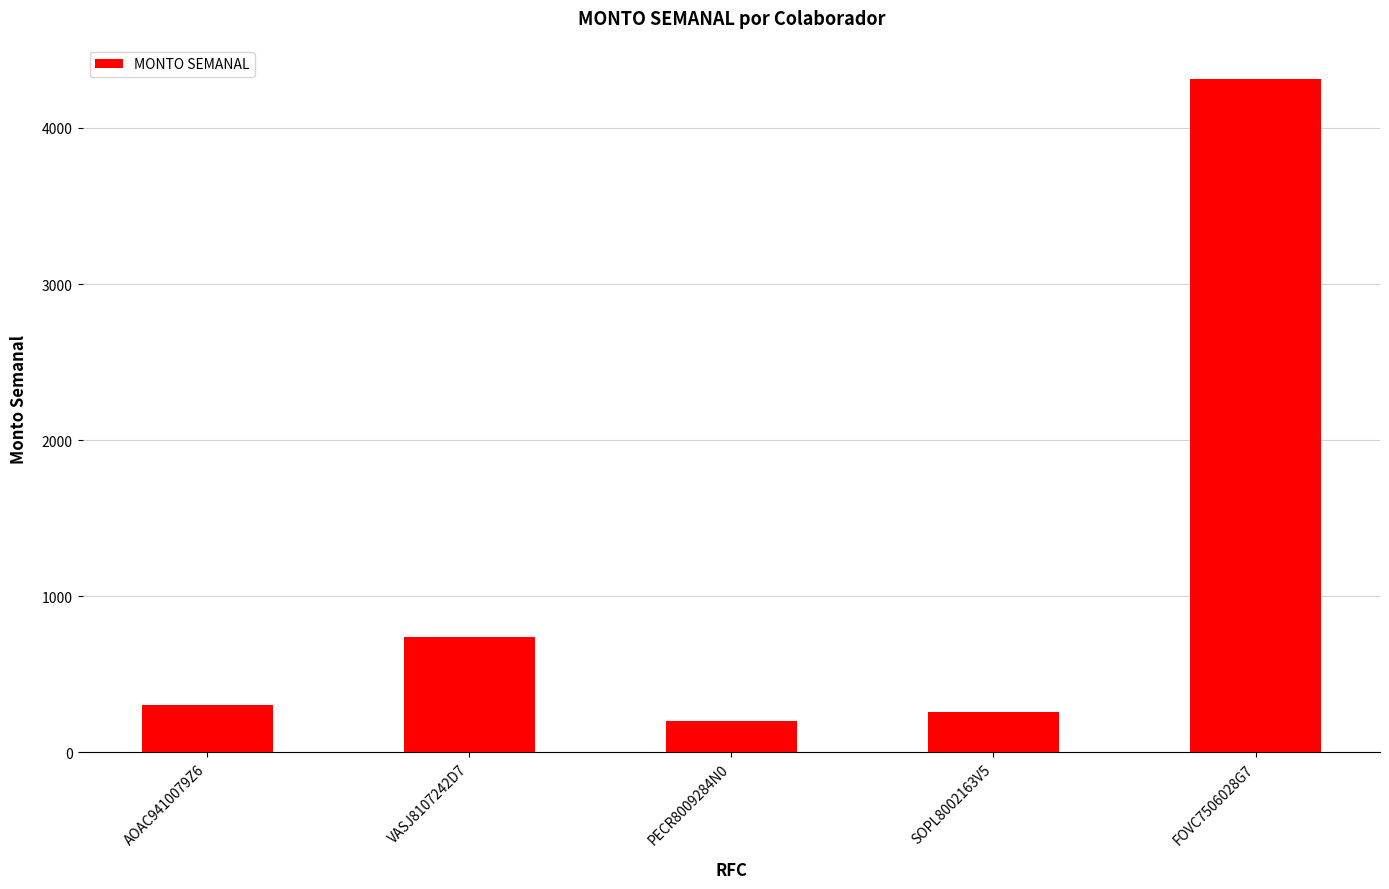

What is the label of the 4th bar from the right?

VASJ8107242D7